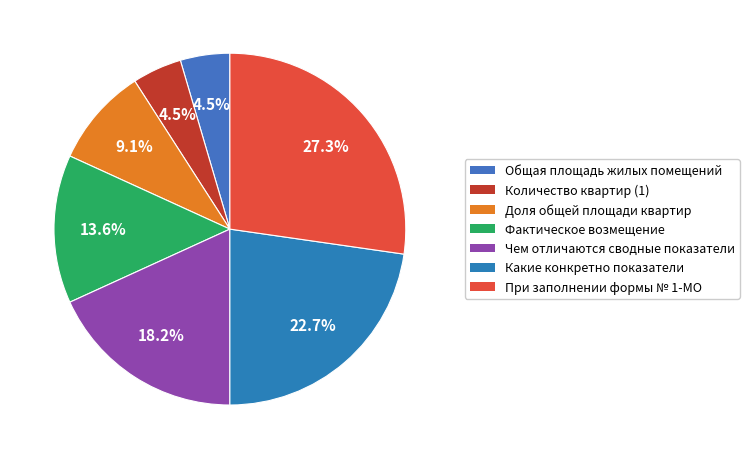

How many segments does this pie chart have?

7